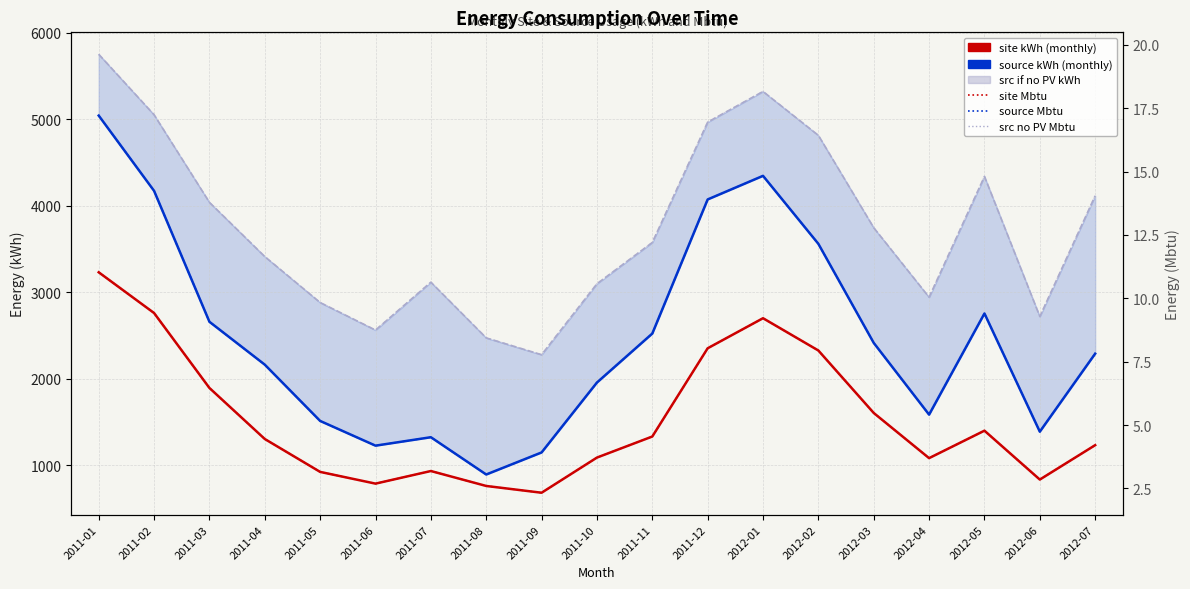

Rank the series by their maximum value, from highest to lowest.

src if no PV kWh, source kWh (monthly), site kWh (monthly), src no PV Mbtu, source Mbtu, site Mbtu